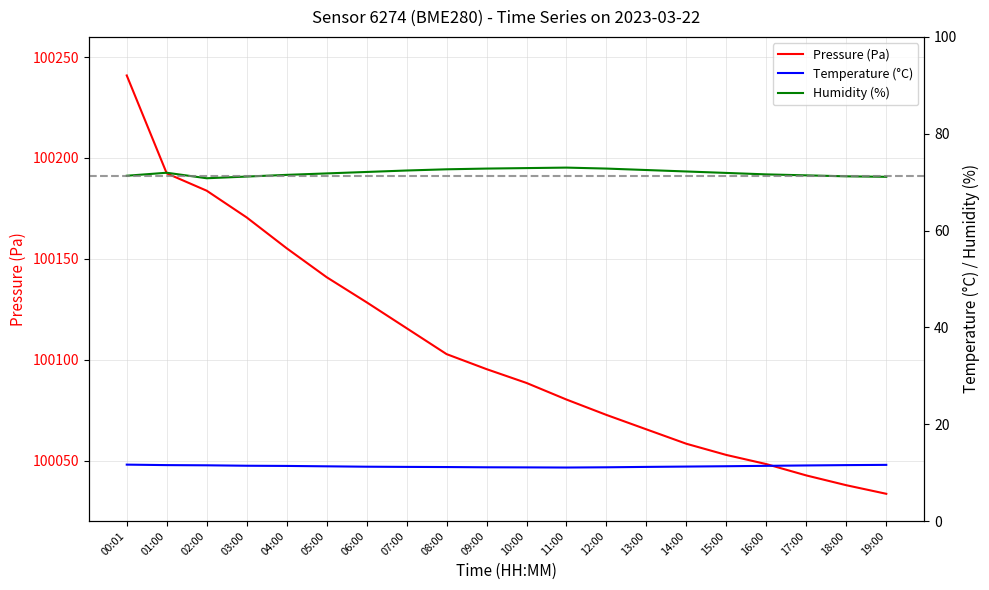

Count the number of data series in this chart.

3